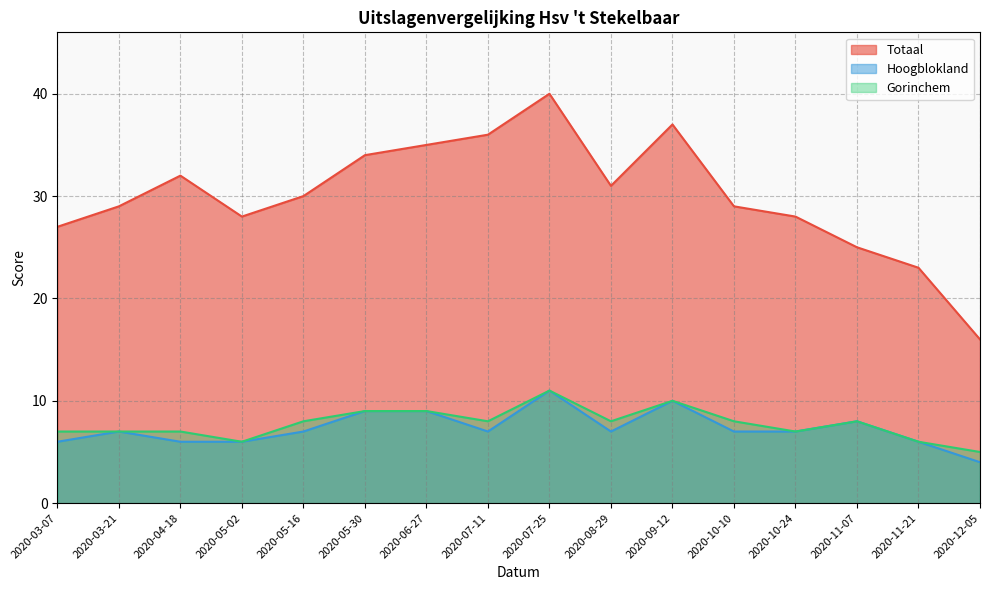

What is the value of the Hoogblokland point at the 1st from the left?

6